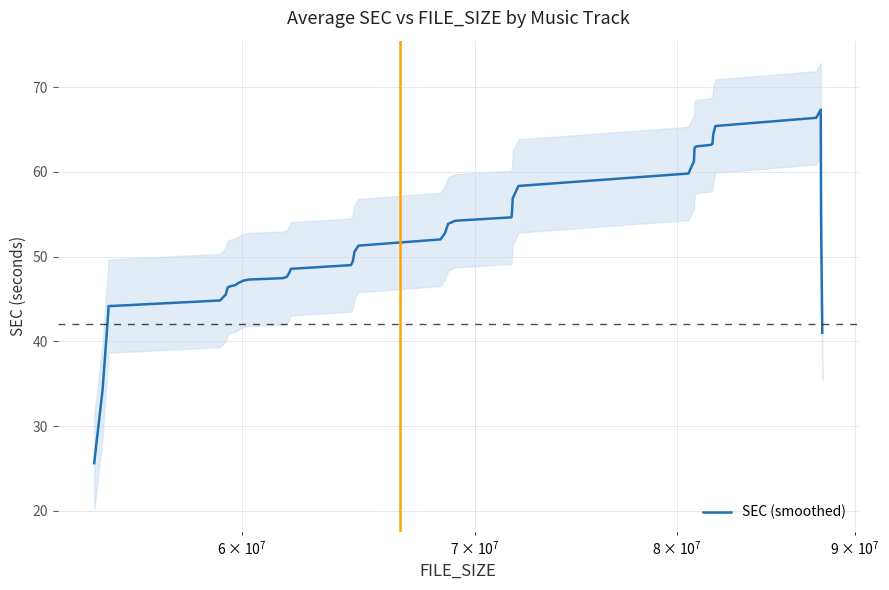

What is the greatest value displayed?

67.3